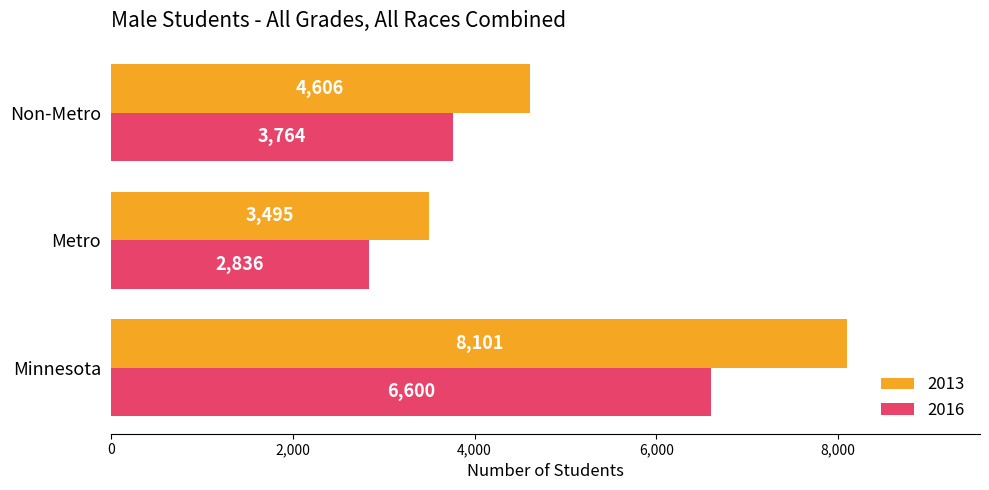

At which category is the sum across all series the highest?

Minnesota